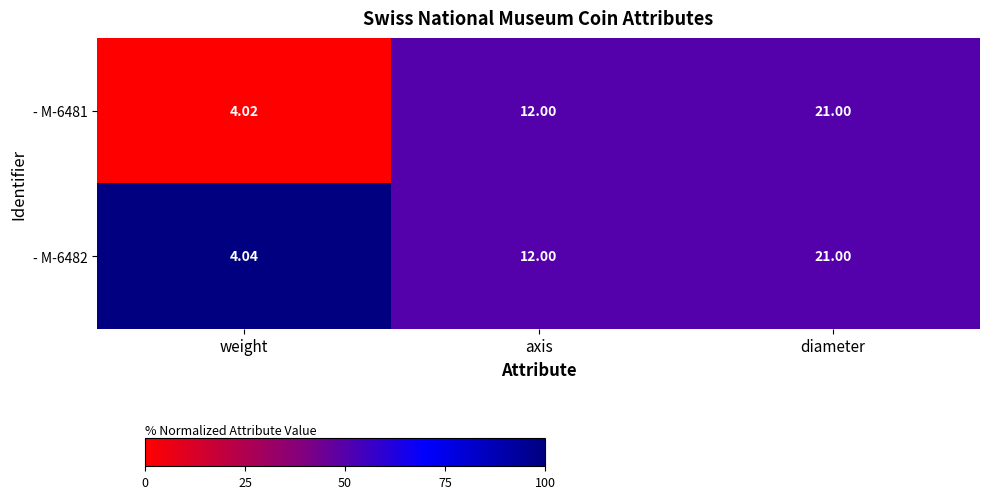

Rank the categories by - M-6482 value from lowest to highest.

weight, axis, diameter